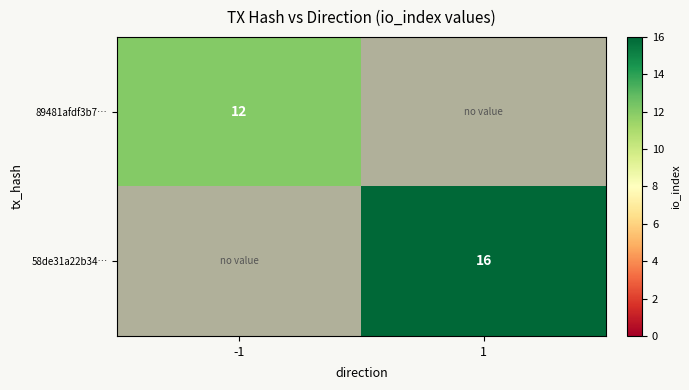

The 89481afdf3b7… series shows 16 at -1. True or false?

False